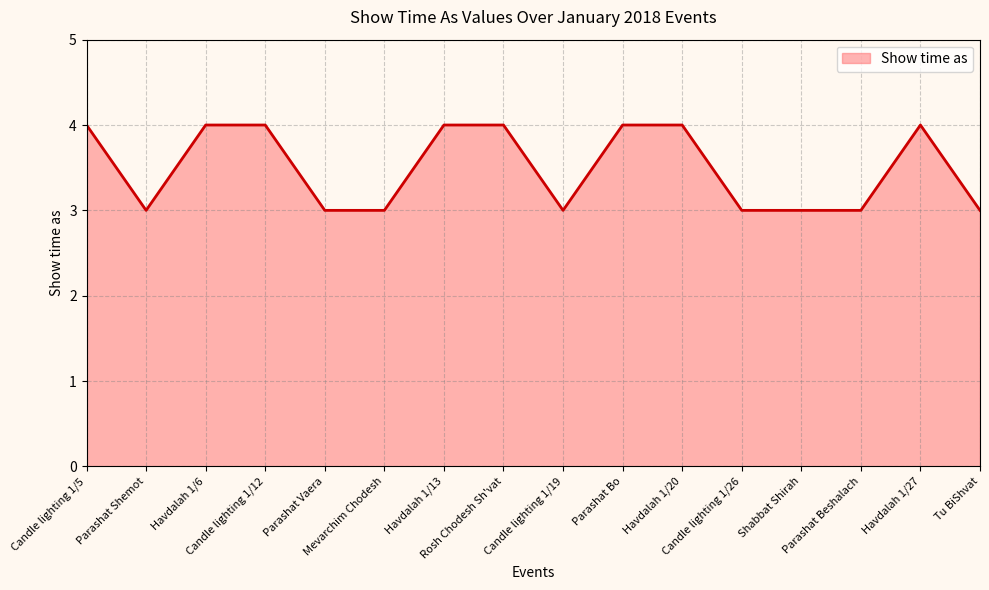

Where is the first local minimum?

Parashat Shemot